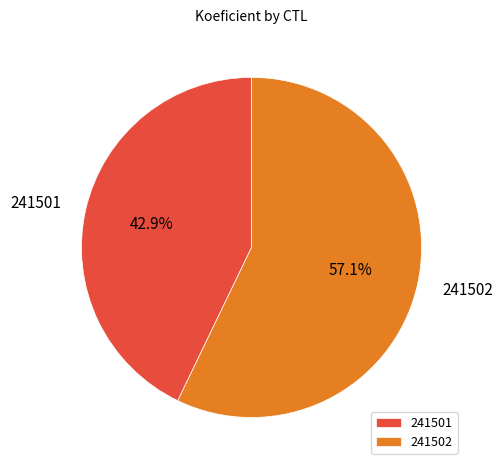

Is it true that 241502 is 57% of the pie?

True